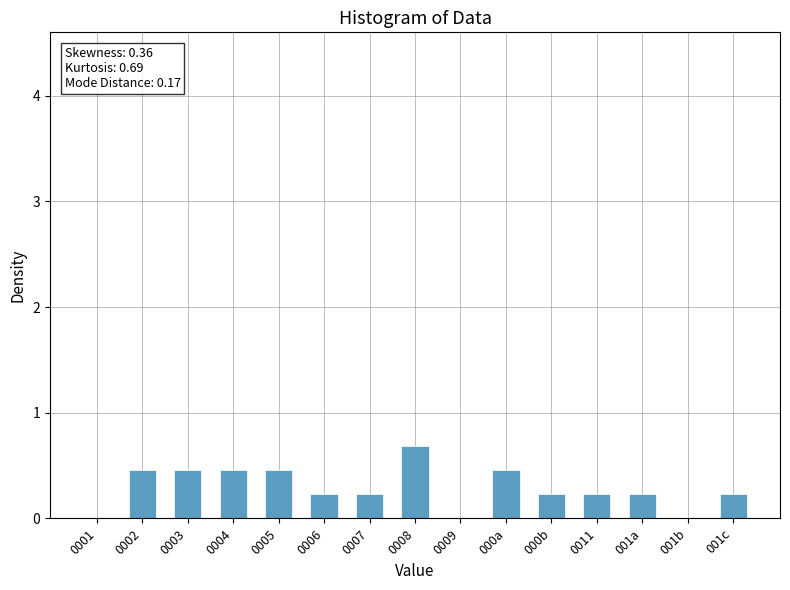

How many series are shown in this chart?

1